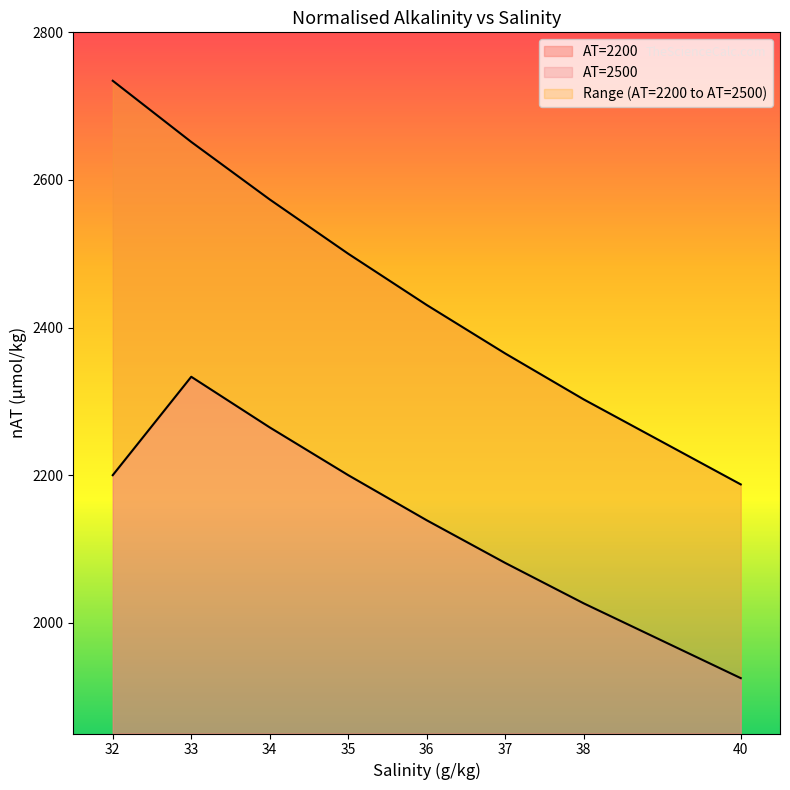

True or false: the data shows 772.8 at 33.

False